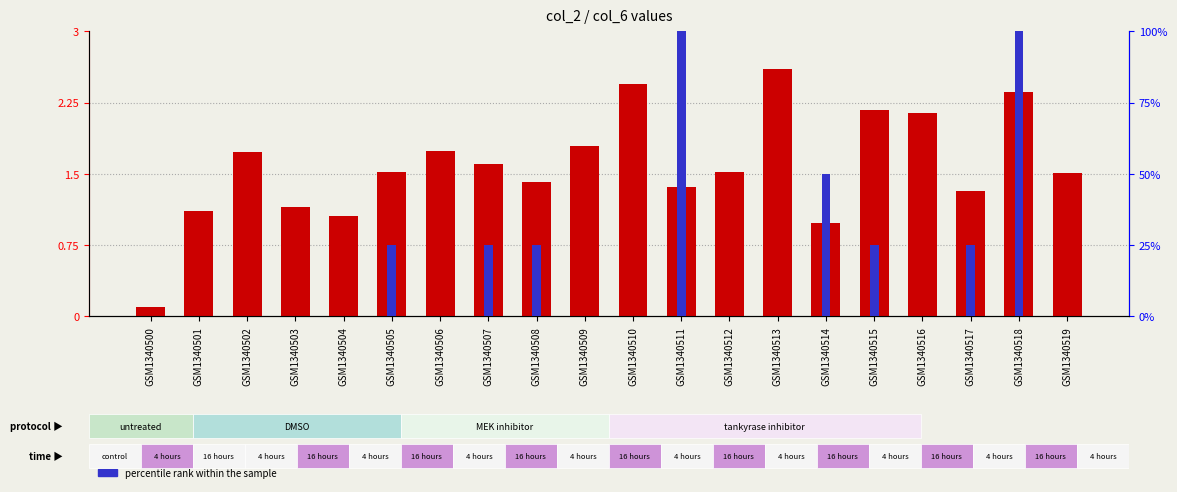

Reading left to right, list all the values displayed in this chart.

count: 0.1	1.1	1.7	1.1	1.1	1.5	1.7	1.6	1.4	1.8	2.4	1.4	1.5	2.6	1.0	2.2	2.1	1.3	2.4	1.5
percentile rank within the sample: 0.0	0.0	0.0	0.0	0.0	25.0	0.0	25.0	25.0	0.0	0.0	100.0	0.0	0.0	50.0	25.0	0.0	25.0	100.0	0.0